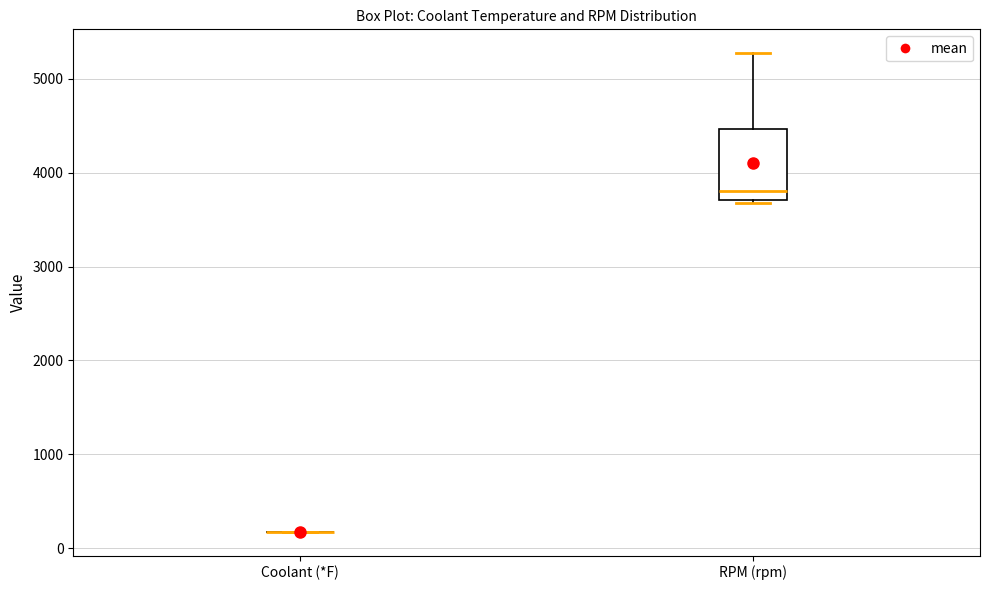

Reading left to right, read every box against the y-axis: the position of its median line, the range the box covers, and the ends of its whiskers. The values are not printed on the chart, so give them approximately, as read against the axis.

Coolant (*F): box collapsed to a line at 200, whiskers 200 to 200
RPM (rpm): median 3800, box 3700 to 4500, whiskers 3700 to 5300